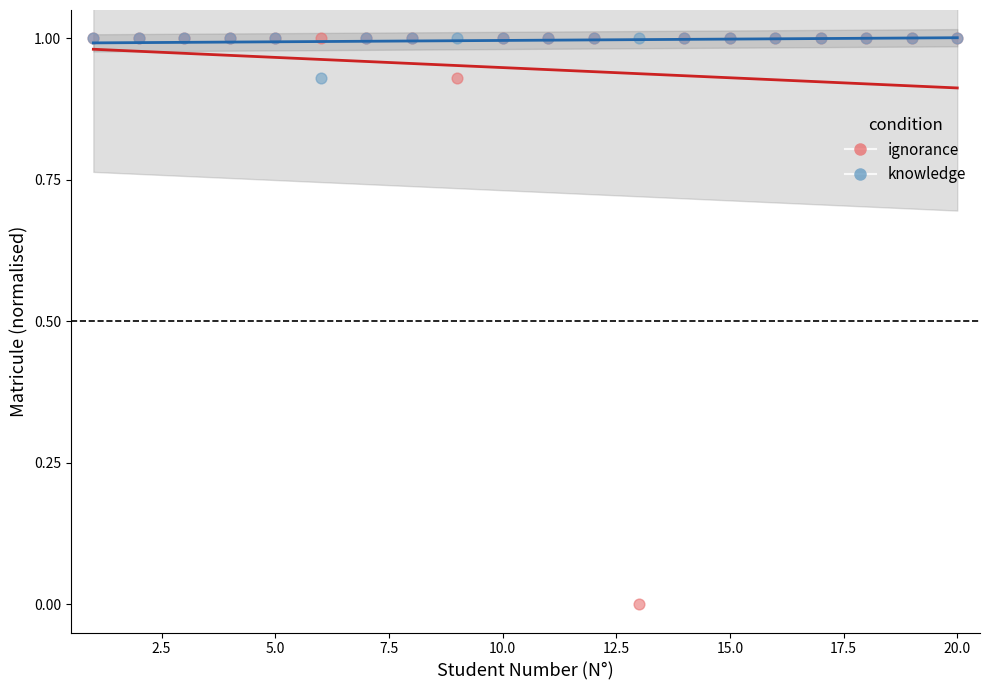

Which series reaches the minimum Y coordinate?

ignorance